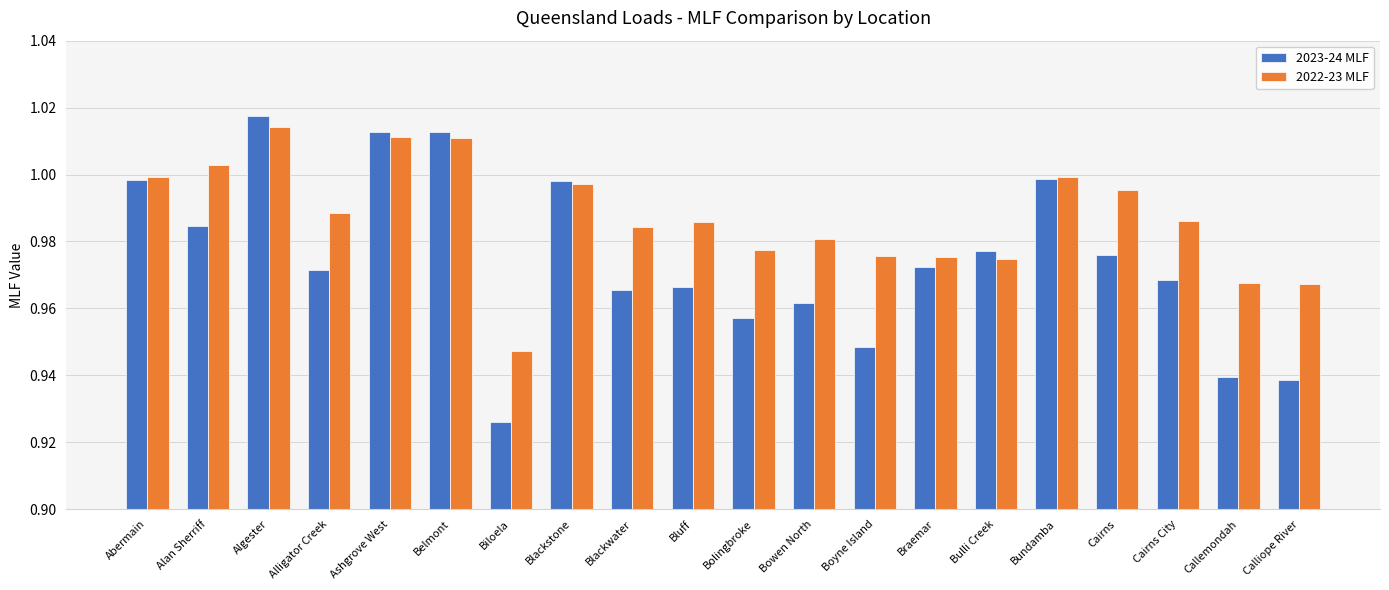

What is the sum of all 2023-24 MLF values?

19.5